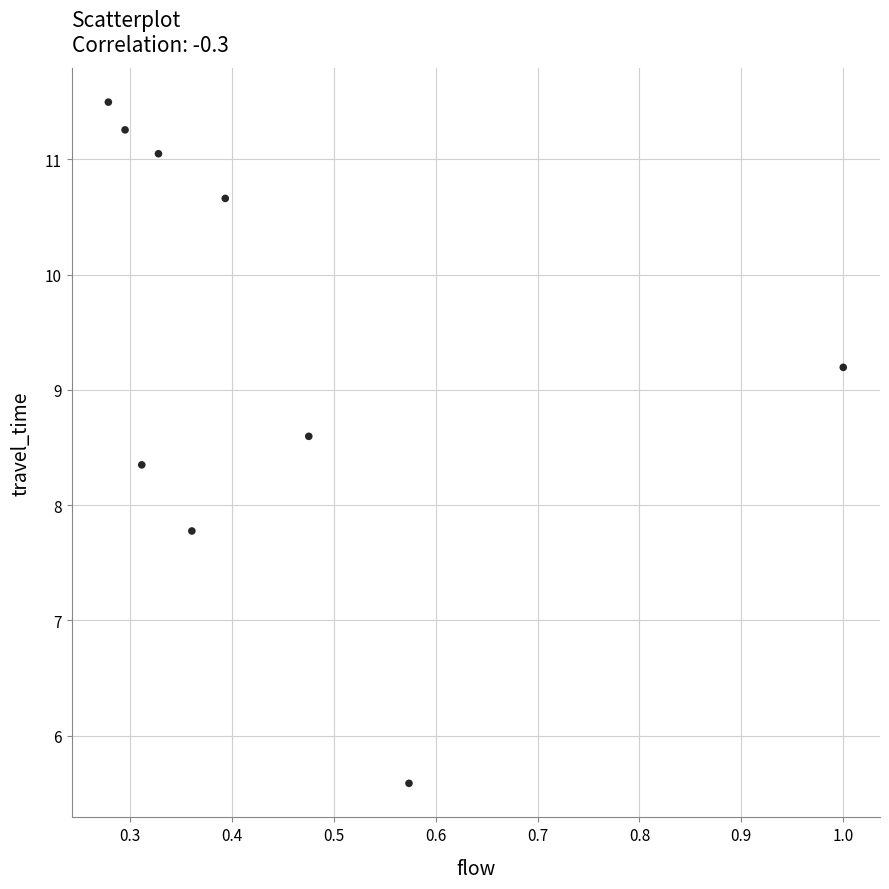

What is the range of X values (max minus min)?

0.7